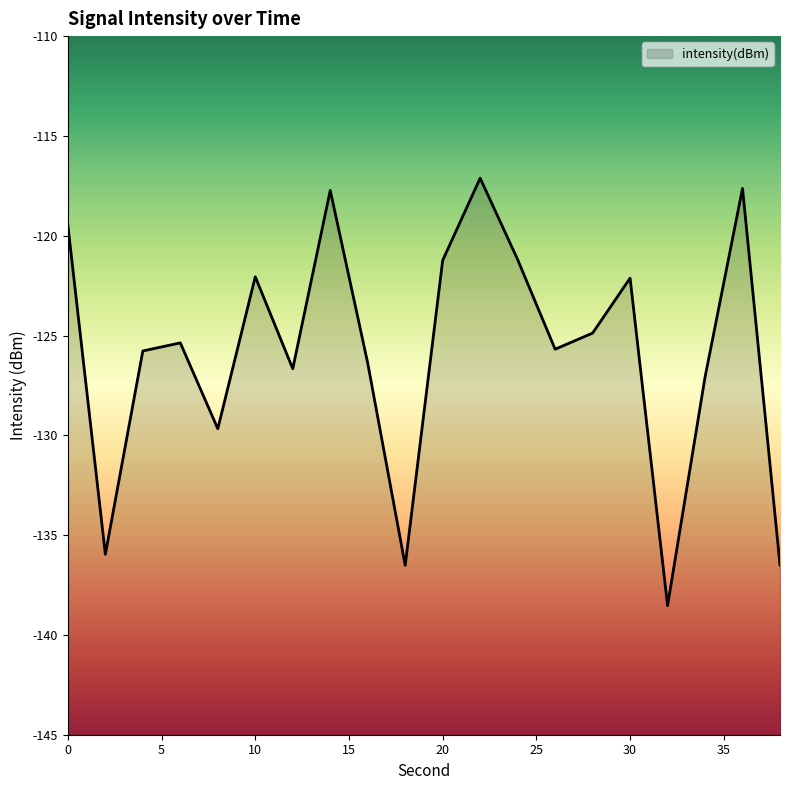

What is the sum of all values?

-2517.6